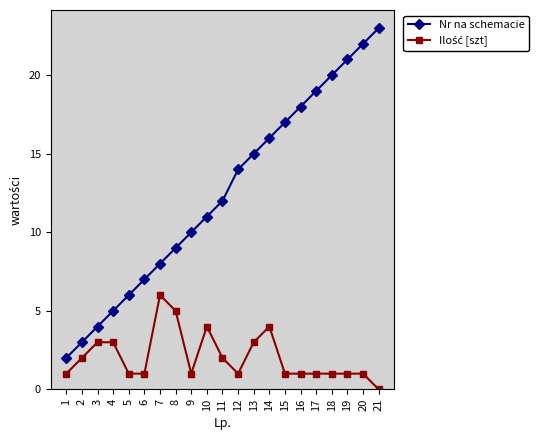

Which series has the widest spread of values?

Nr na schemacie